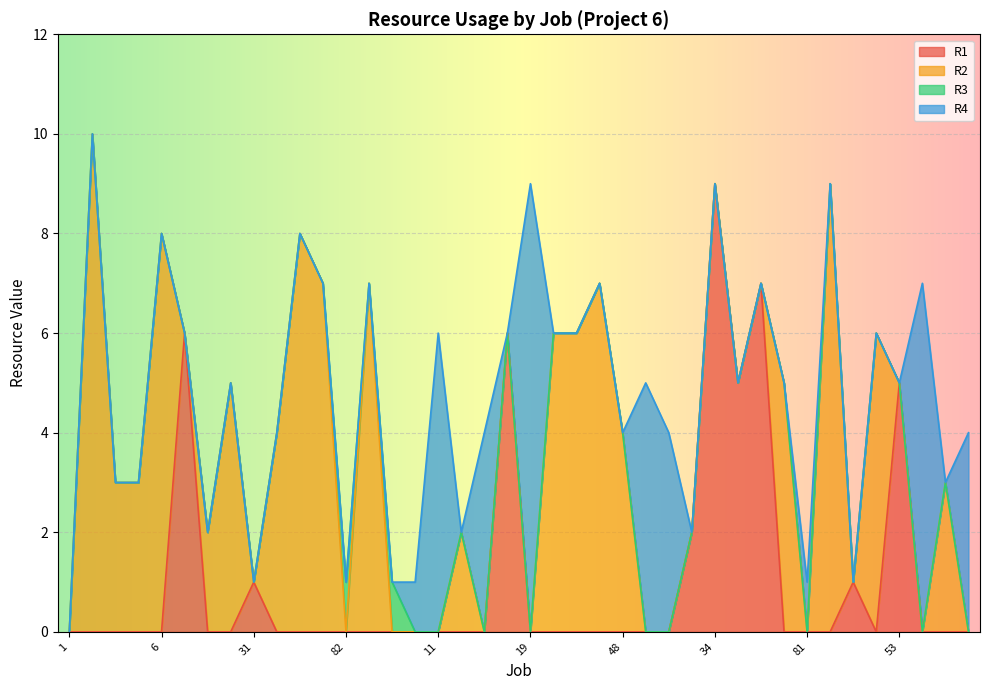

Which category has the highest value in the R1 series?

34